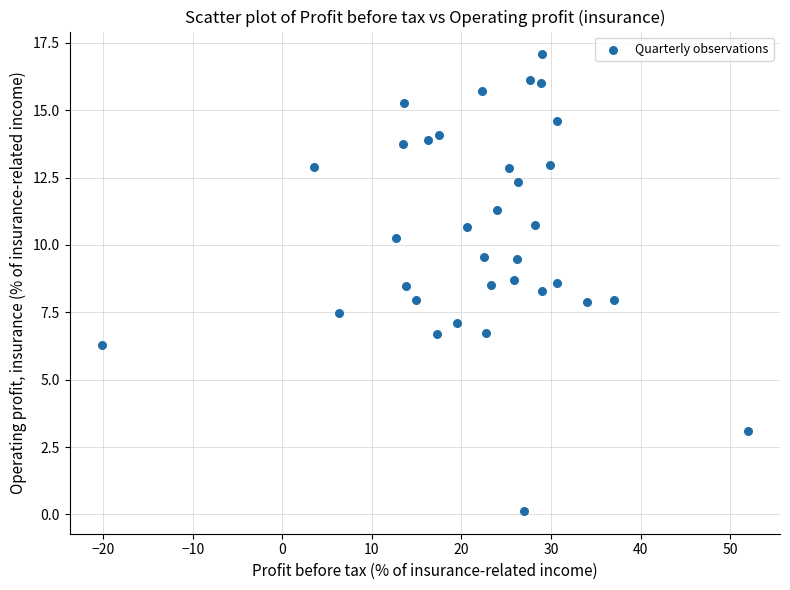

What is the range of Y values (max minus min)?

16.9